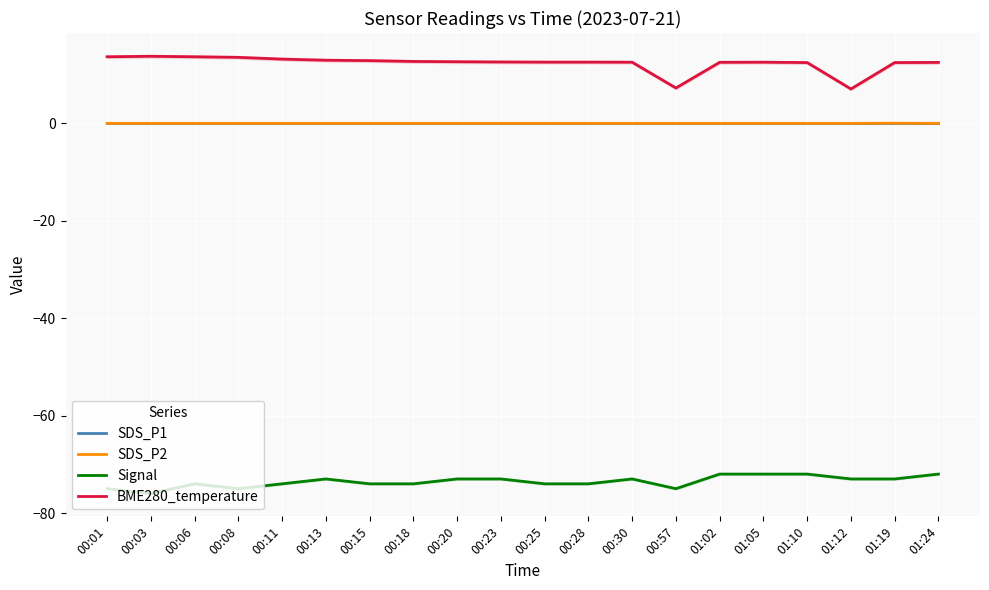

What is the label of the 13th point from the left?

00:30